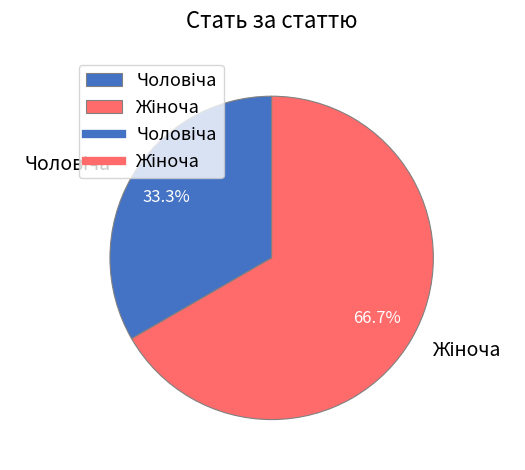

Does any single category account for the majority?

Yes